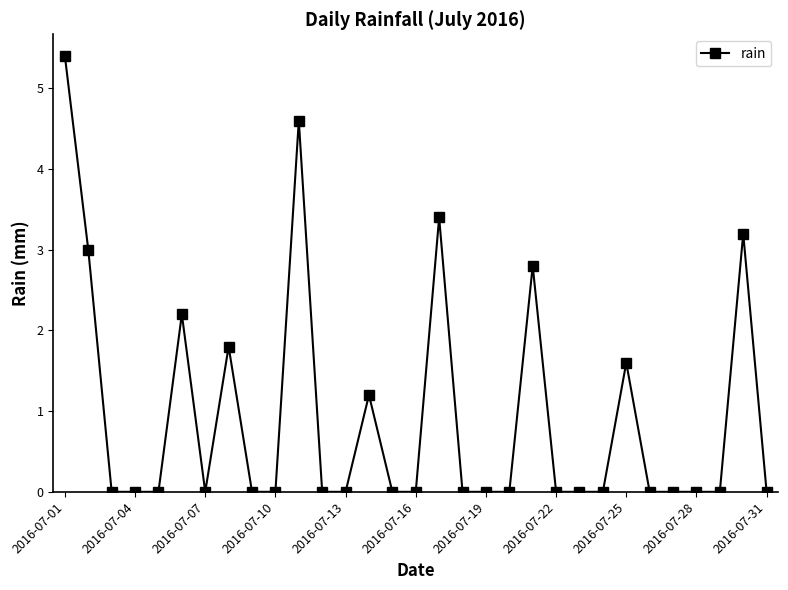

True or false: the data has more than 1 interior local peaks.

True